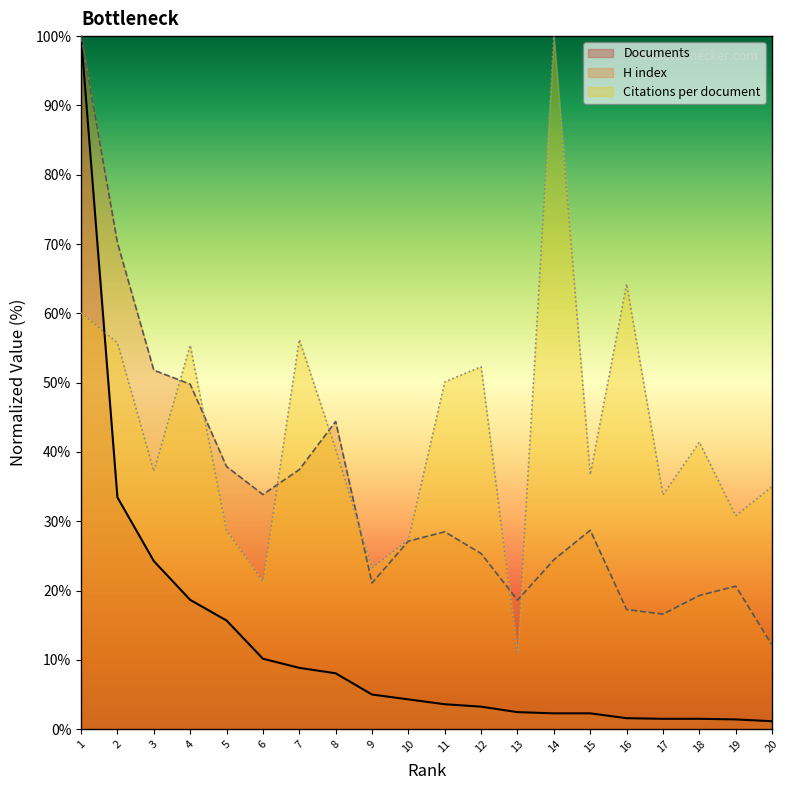

The Documents series shows 1.1 at 20. True or false?

True